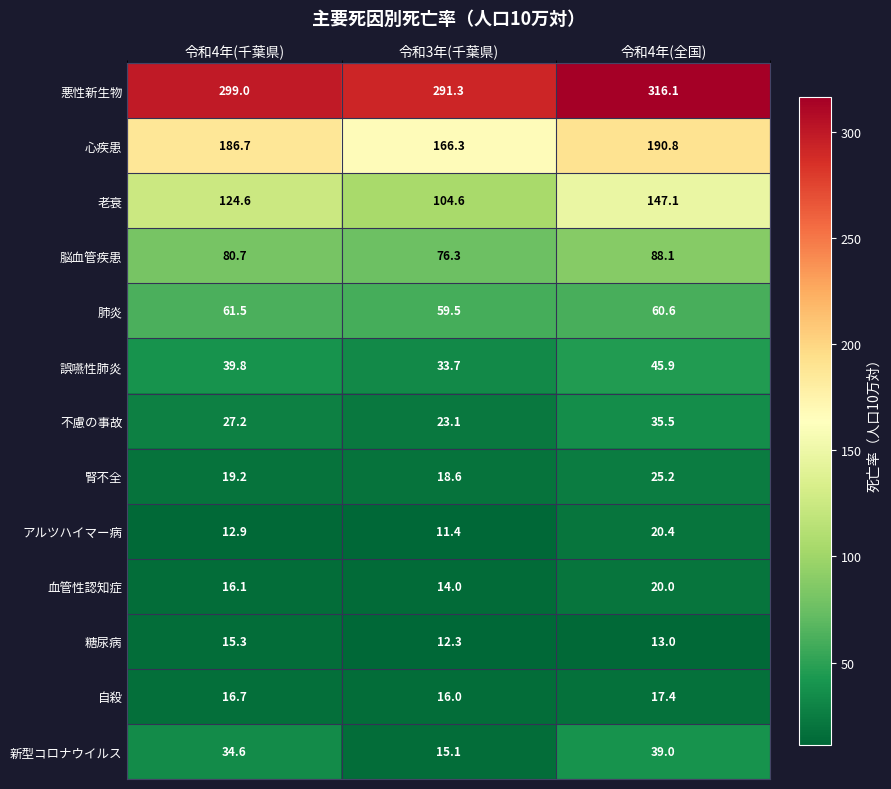

The 腎不全 series shows 39.7 at 令和4年(全国). True or false?

False